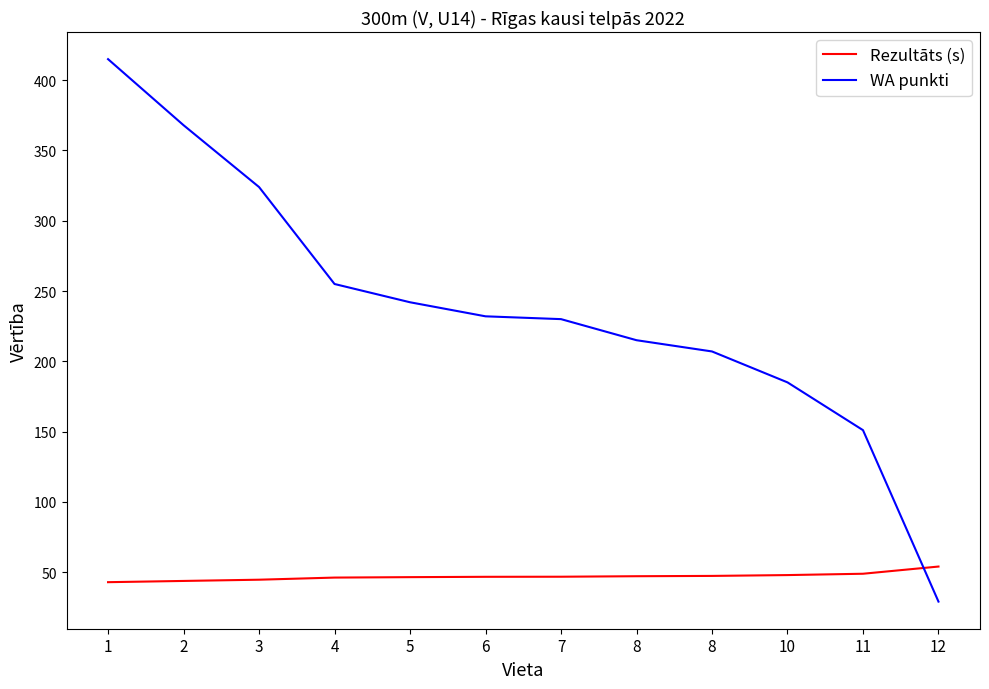

What value does the WA punkti series have at 7?

230.0